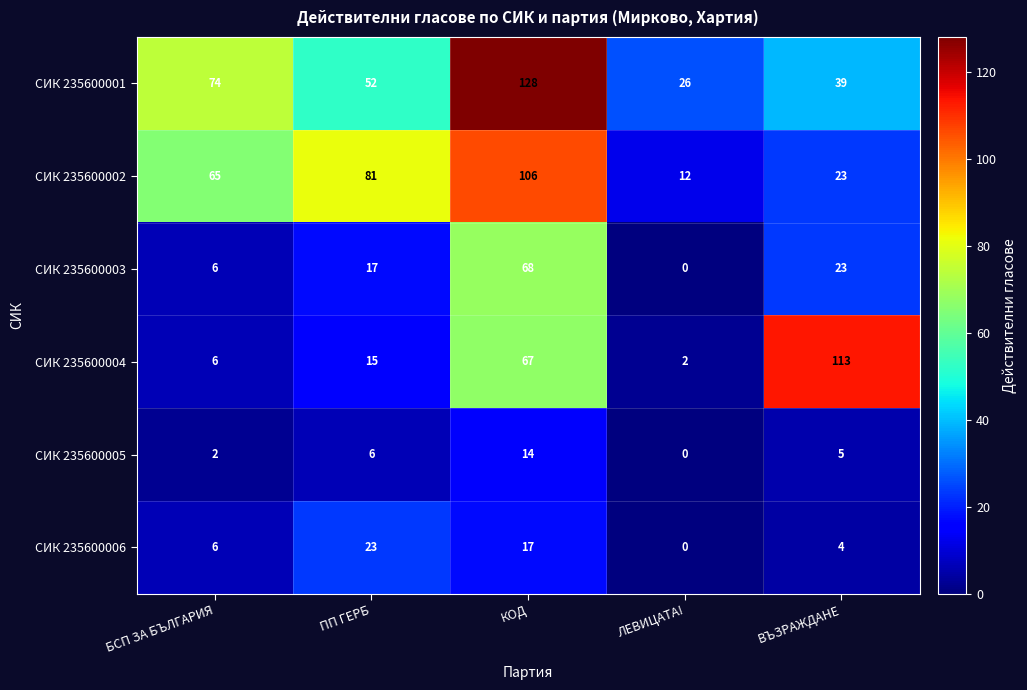

Reading left to right, extract all data points from this chart.

СИК 235600001: БСП ЗА БЪЛГАРИЯ=74	ПП ГЕРБ=52	КОД=128	ЛЕВИЦАТА!=26	ВЪЗРАЖДАНЕ=39
СИК 235600002: БСП ЗА БЪЛГАРИЯ=65	ПП ГЕРБ=81	КОД=106	ЛЕВИЦАТА!=12	ВЪЗРАЖДАНЕ=23
СИК 235600003: БСП ЗА БЪЛГАРИЯ=6	ПП ГЕРБ=17	КОД=68	ЛЕВИЦАТА!=0	ВЪЗРАЖДАНЕ=23
СИК 235600004: БСП ЗА БЪЛГАРИЯ=6	ПП ГЕРБ=15	КОД=67	ЛЕВИЦАТА!=2	ВЪЗРАЖДАНЕ=113
СИК 235600005: БСП ЗА БЪЛГАРИЯ=2	ПП ГЕРБ=6	КОД=14	ЛЕВИЦАТА!=0	ВЪЗРАЖДАНЕ=5
СИК 235600006: БСП ЗА БЪЛГАРИЯ=6	ПП ГЕРБ=23	КОД=17	ЛЕВИЦАТА!=0	ВЪЗРАЖДАНЕ=4